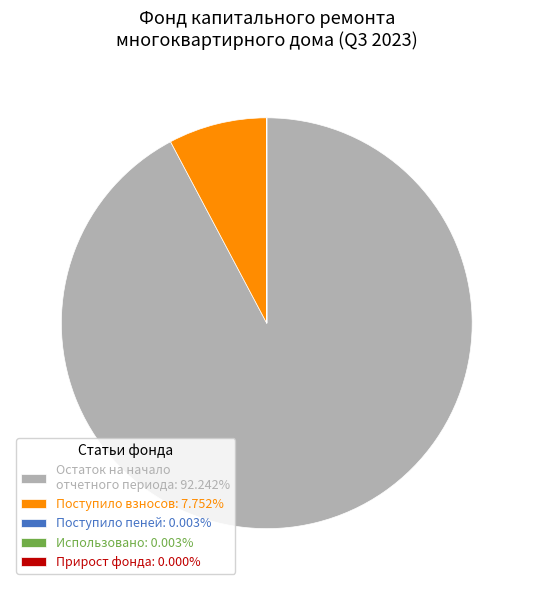

Does Поступило взносов: 7.752% account for over 50% of the chart?

No